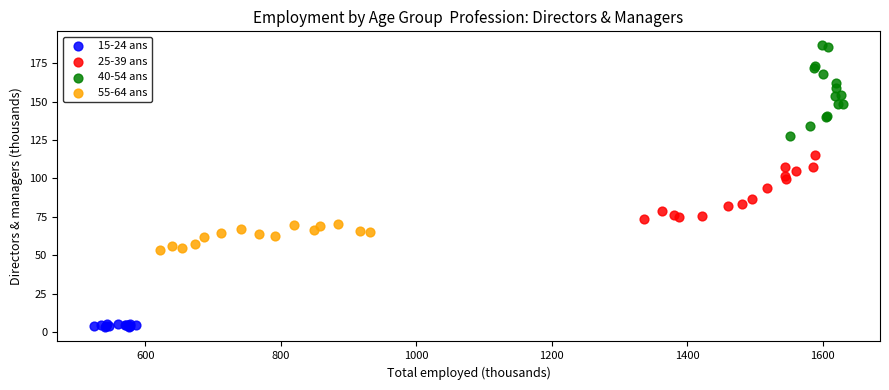

Which series reaches the minimum Y coordinate?

15-24 ans